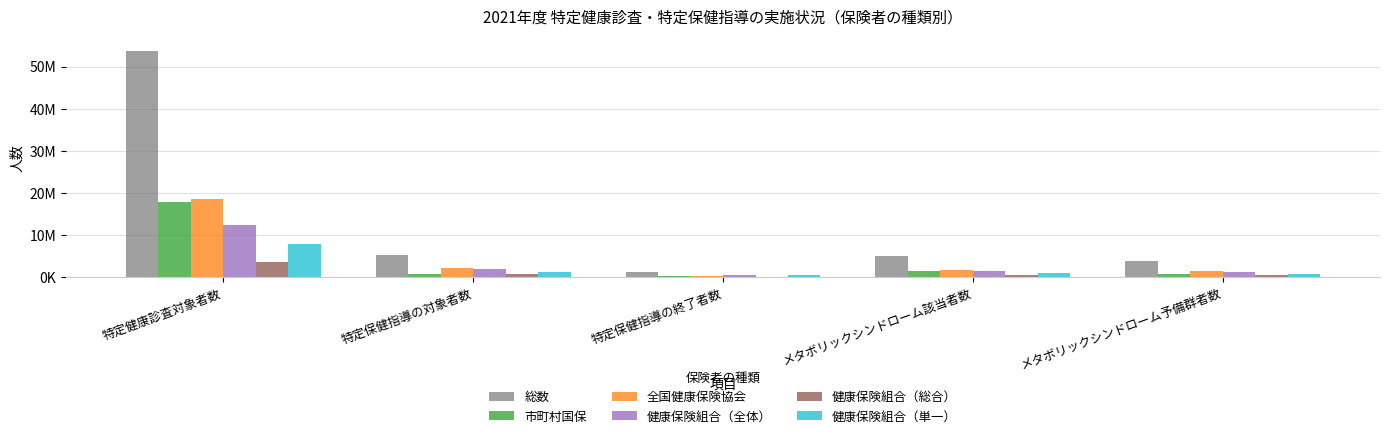

What are all the series names shown in the legend?

総数, 市町村国保, 全国健康保険協会, 健康保険組合（全体）, 健康保険組合（総合）, 健康保険組合（単一）